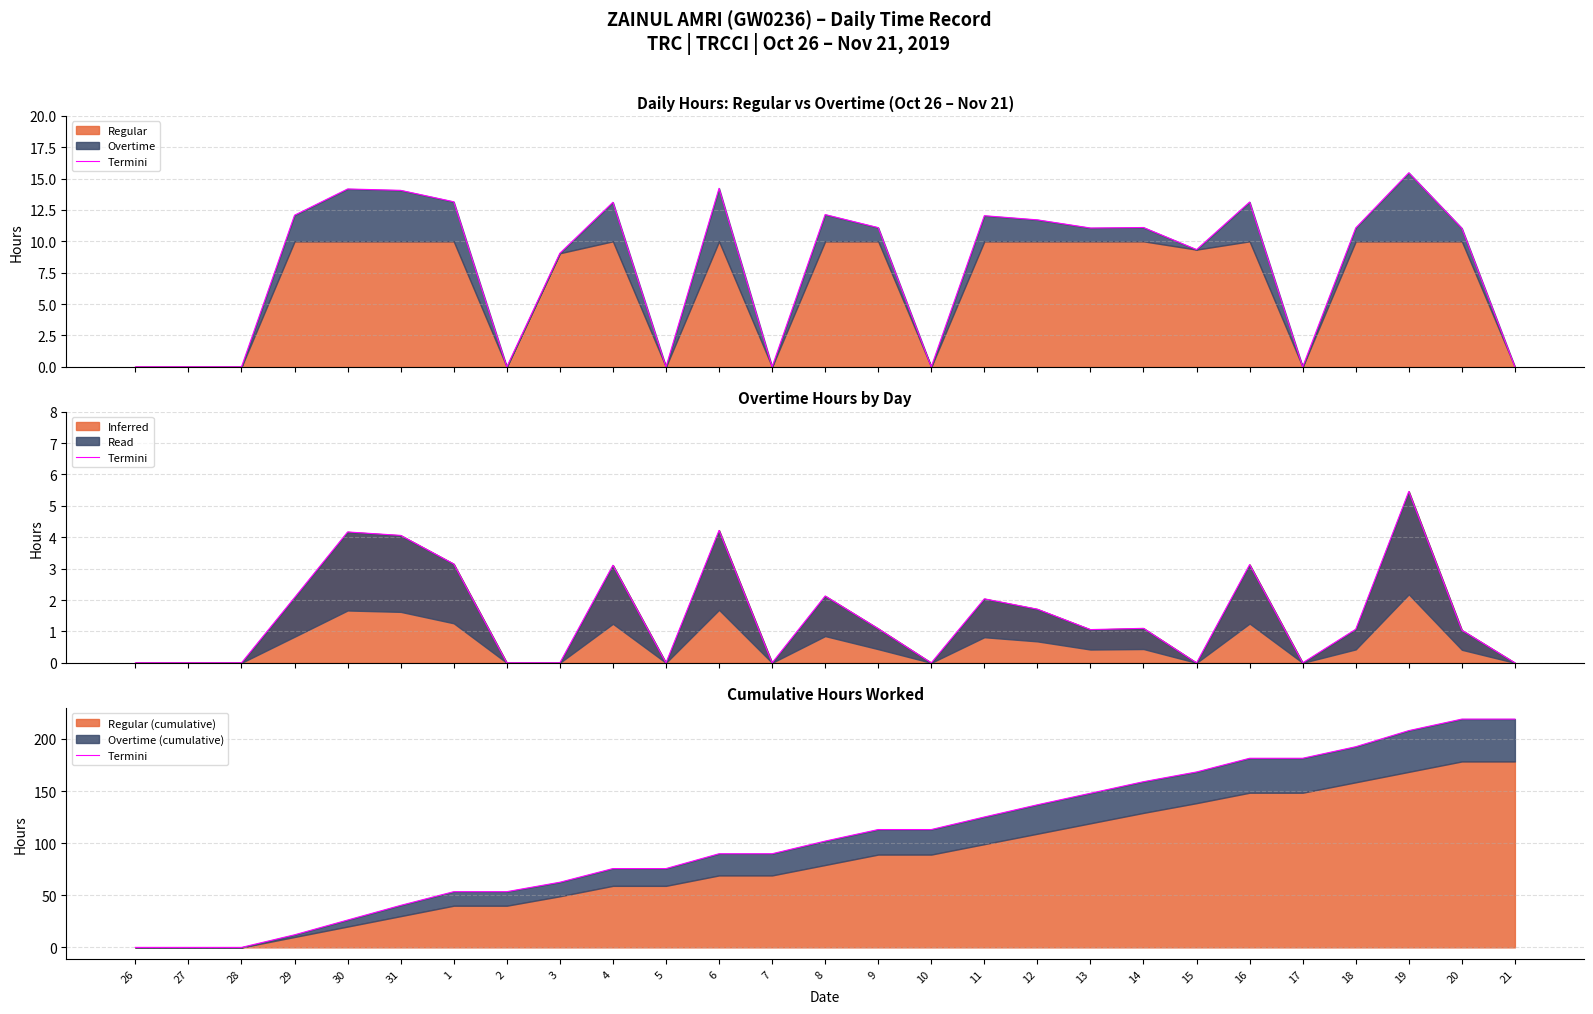

What is the change in value from 5 to 9?

+37.4